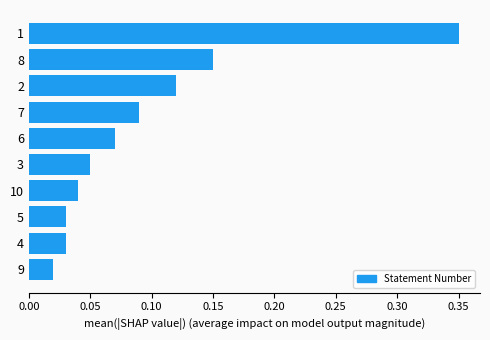

True or false: the data shows 0.2 at 2.

False